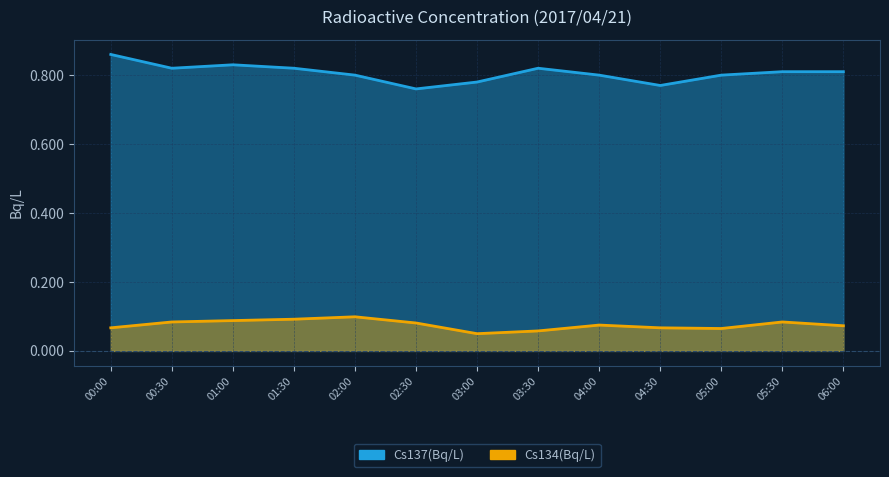

The value of Cs137(Bq/L) at 04:30 is 0.8. True or false?

True